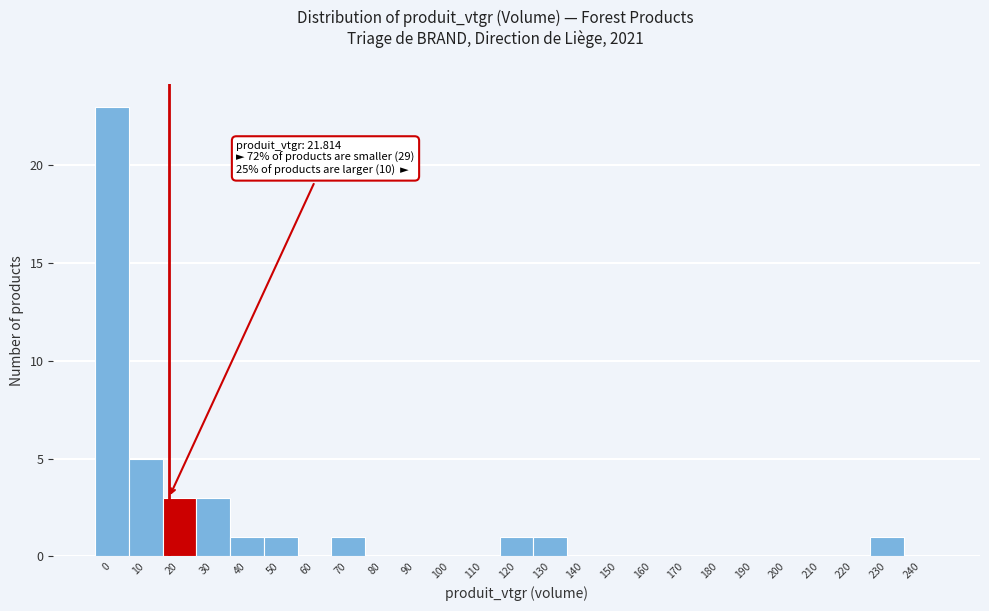

Reading left to right, list all the values displayed in this chart.

0=23	10=5	20=3	30=3	40=1	50=1	60=0	70=1	80=0	90=0	100=0	110=0	120=1	130=1	140=0	150=0	160=0	170=0	180=0	190=0	200=0	210=0	220=0	230=1	240=0